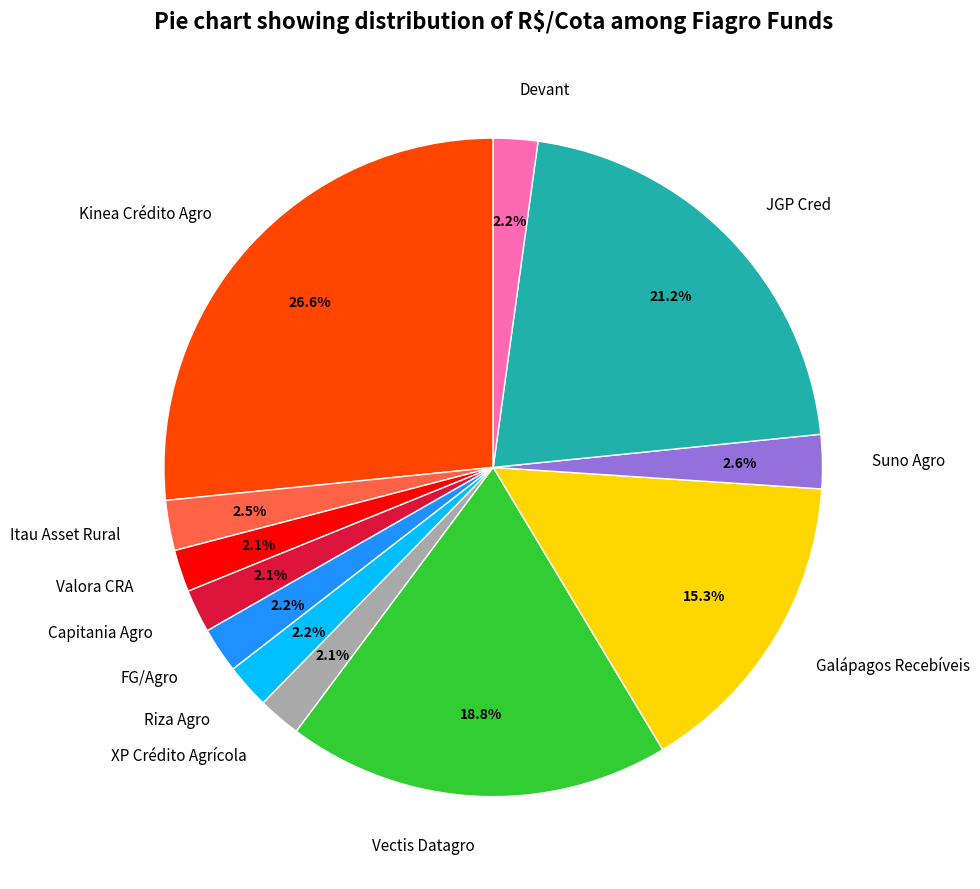

What is the largest slice in the pie chart?

Kinea Crédito Agro